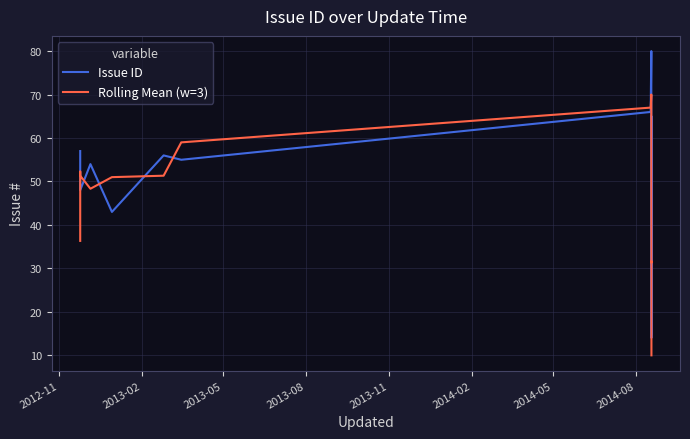

Which series has the largest range (max minus min)?

Issue ID